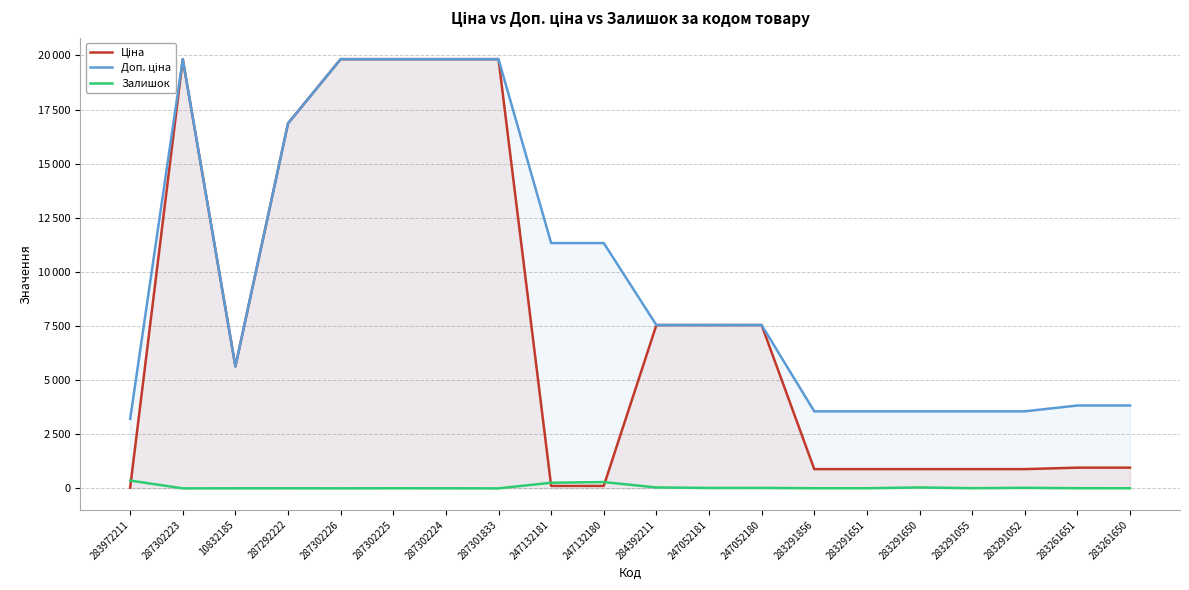

What is the difference between the highest and lowest values at 283291055?

3550.7